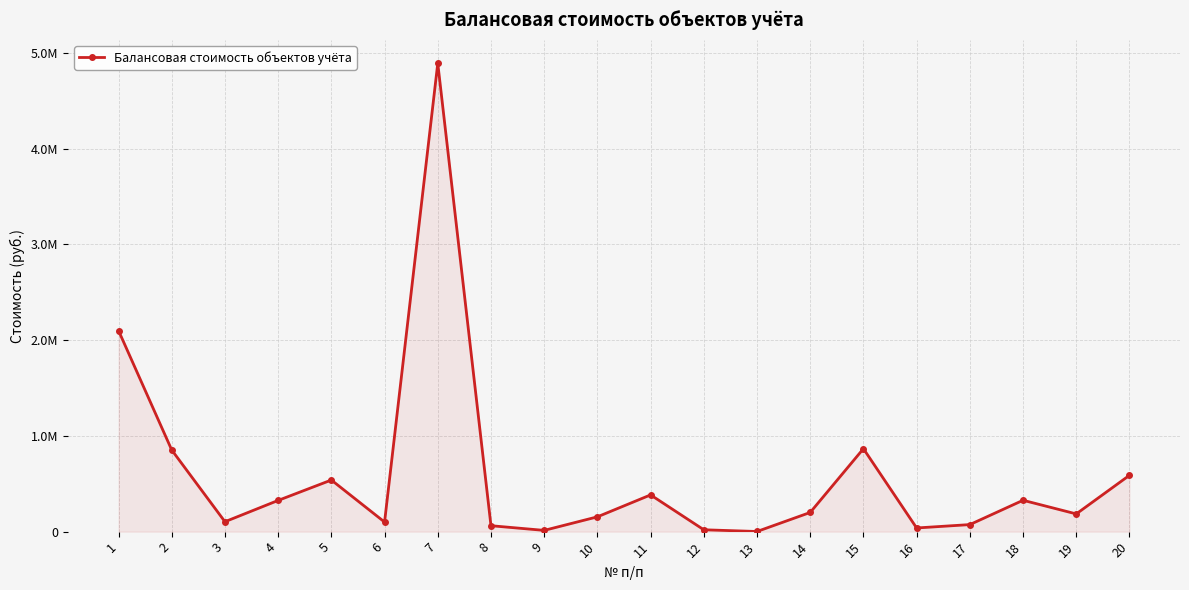

Is this an area chart (filled region under the line)?

Yes